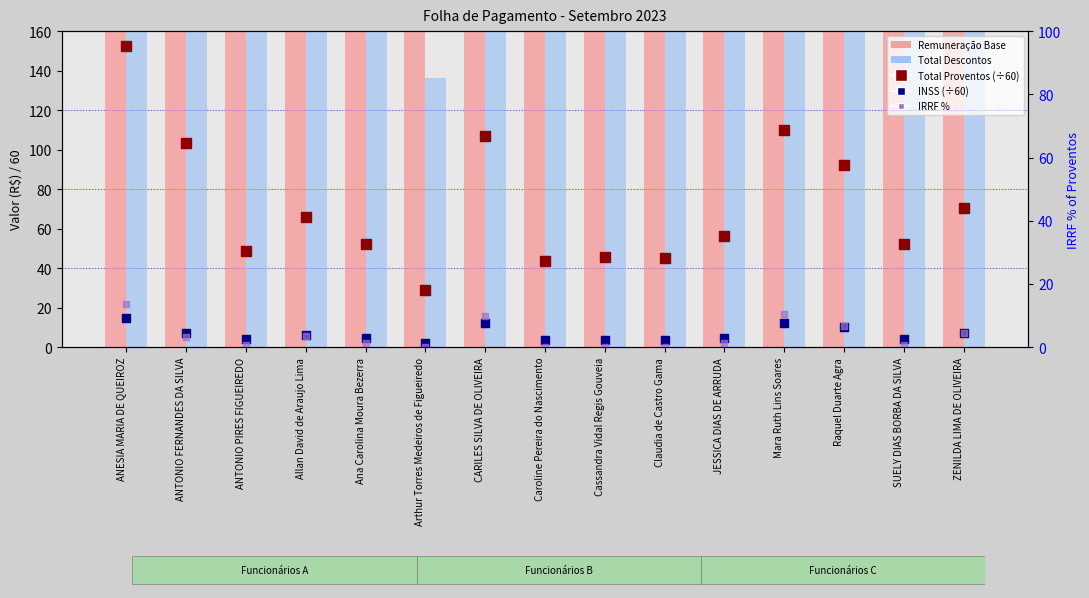

Which series has the largest total across all categories?

Remuneração Base